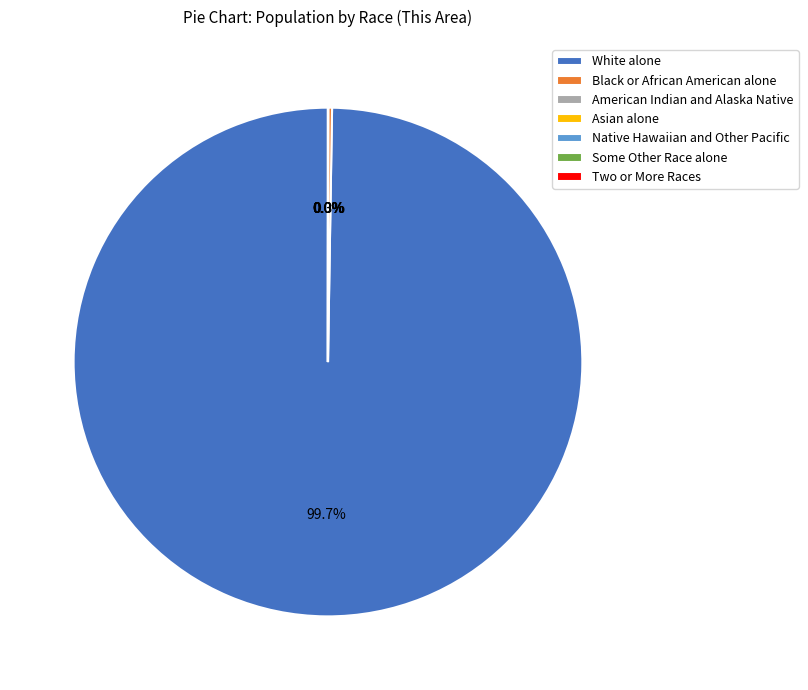

To the nearest percent, what is the average slice percentage?

14%